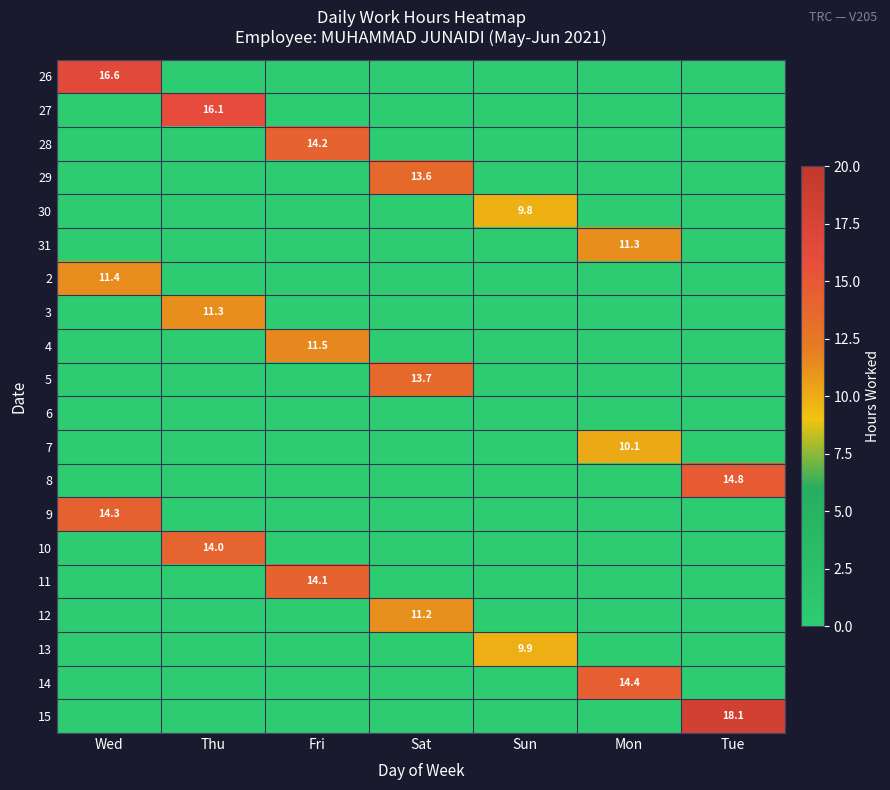

The value of 30 at Sun is 9.8. True or false?

True